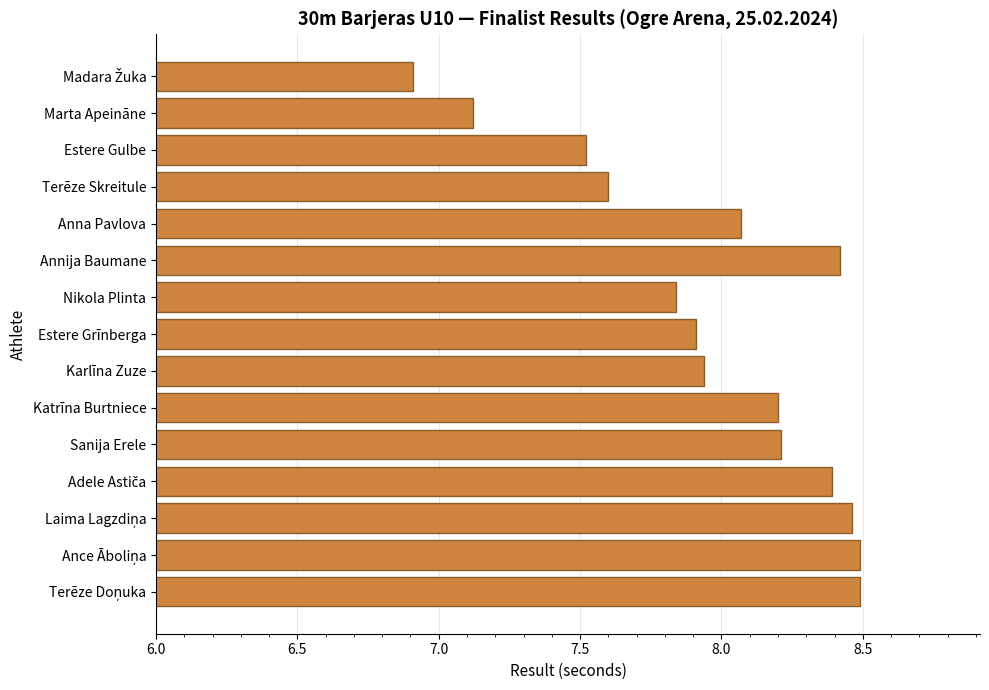

What is the average value?

8.0